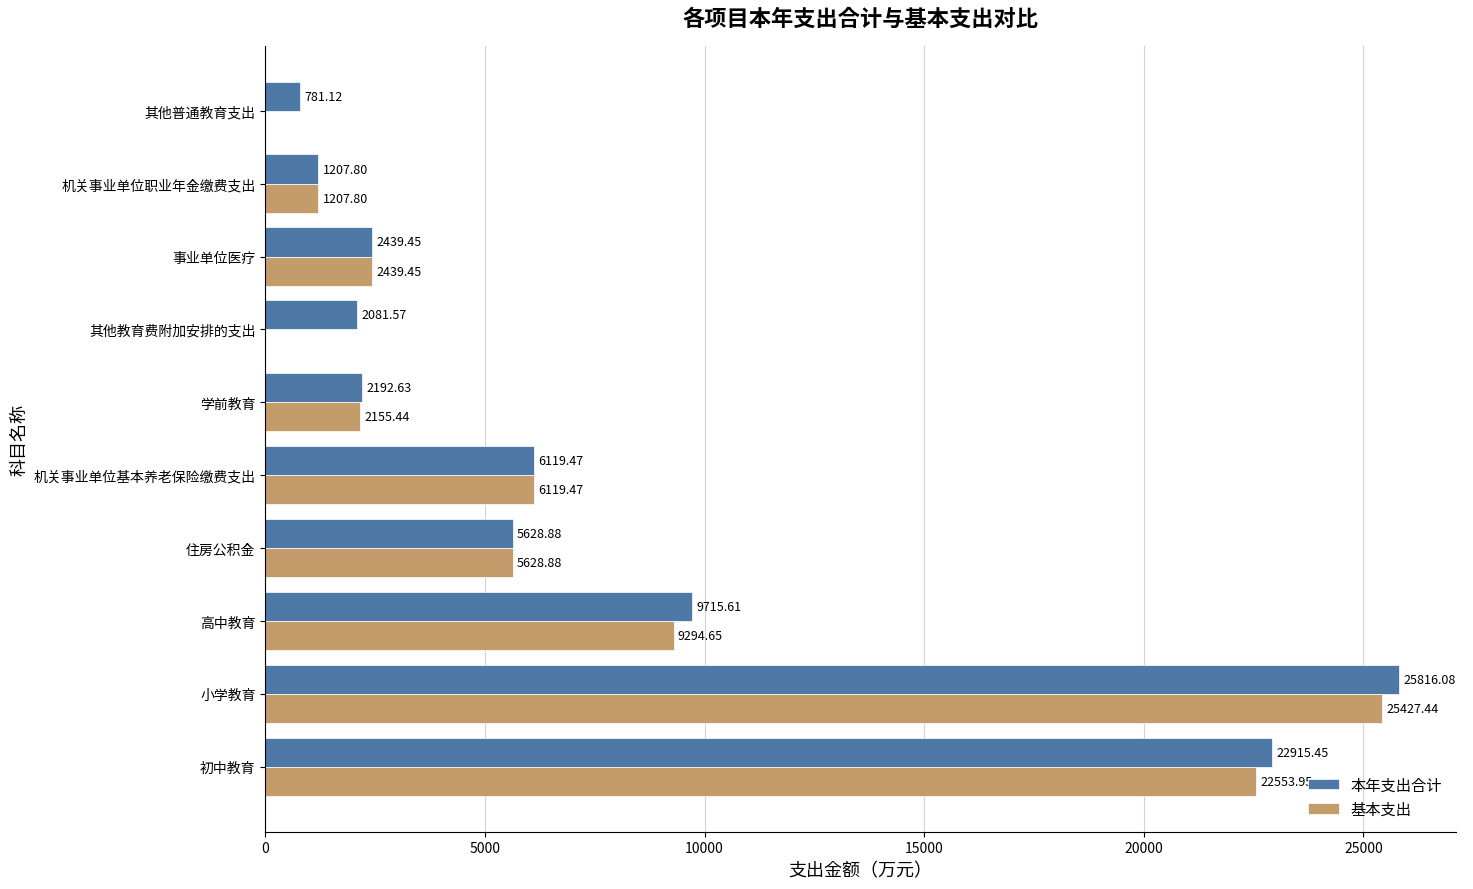

Where is 本年支出合计 nearest to the value 13298?

高中教育